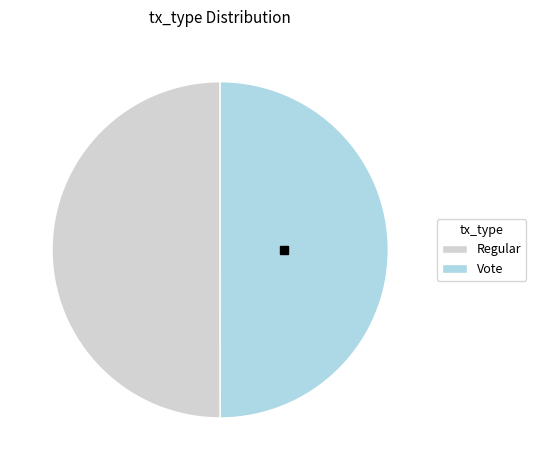

Do Regular and Vote together represent more than half of the pie?

Yes